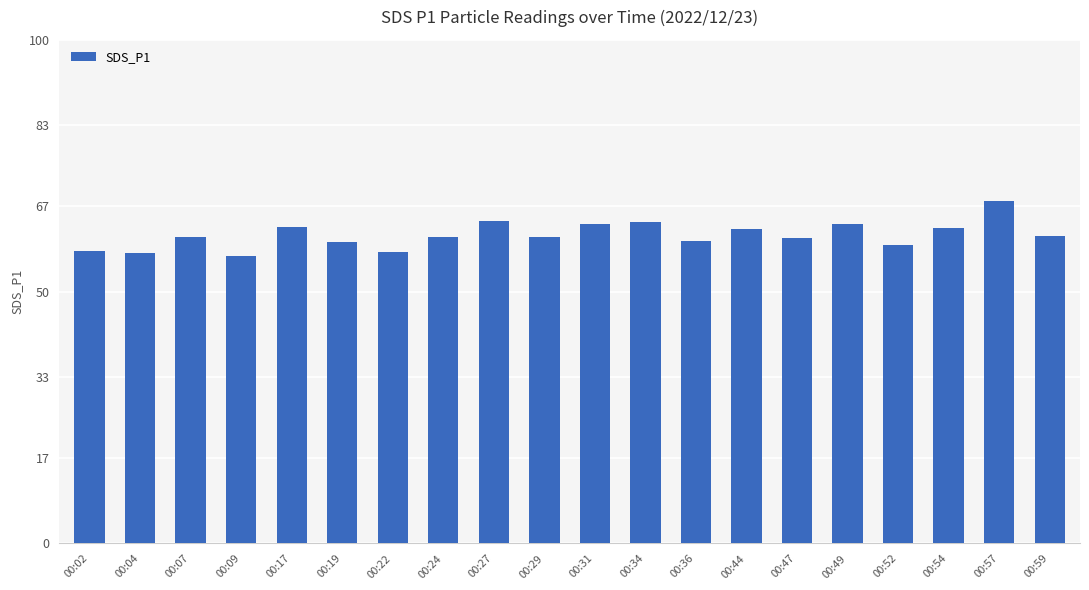

Are the bars grouped side by side (vs. stacked)?

No